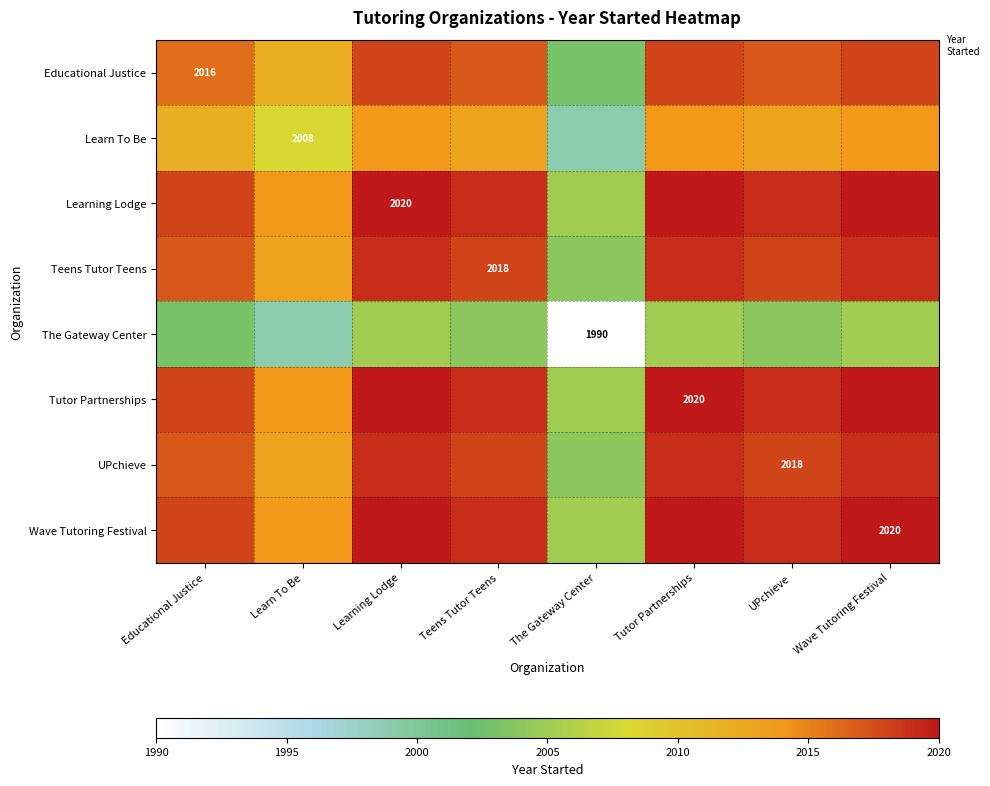

Rank the series at The Gateway Center from highest to lowest value.

Learning Lodge, Tutor Partnerships, Wave Tutoring Festival, Teens Tutor Teens, UPchieve, Educational Justice, Learn To Be, The Gateway Center